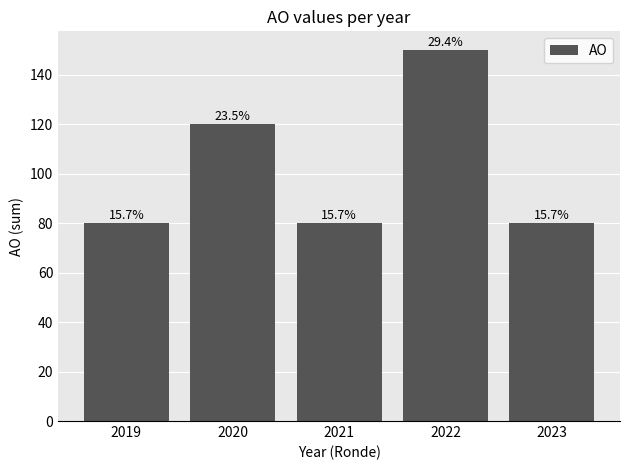

The value at 2020 is 120. True or false?

True